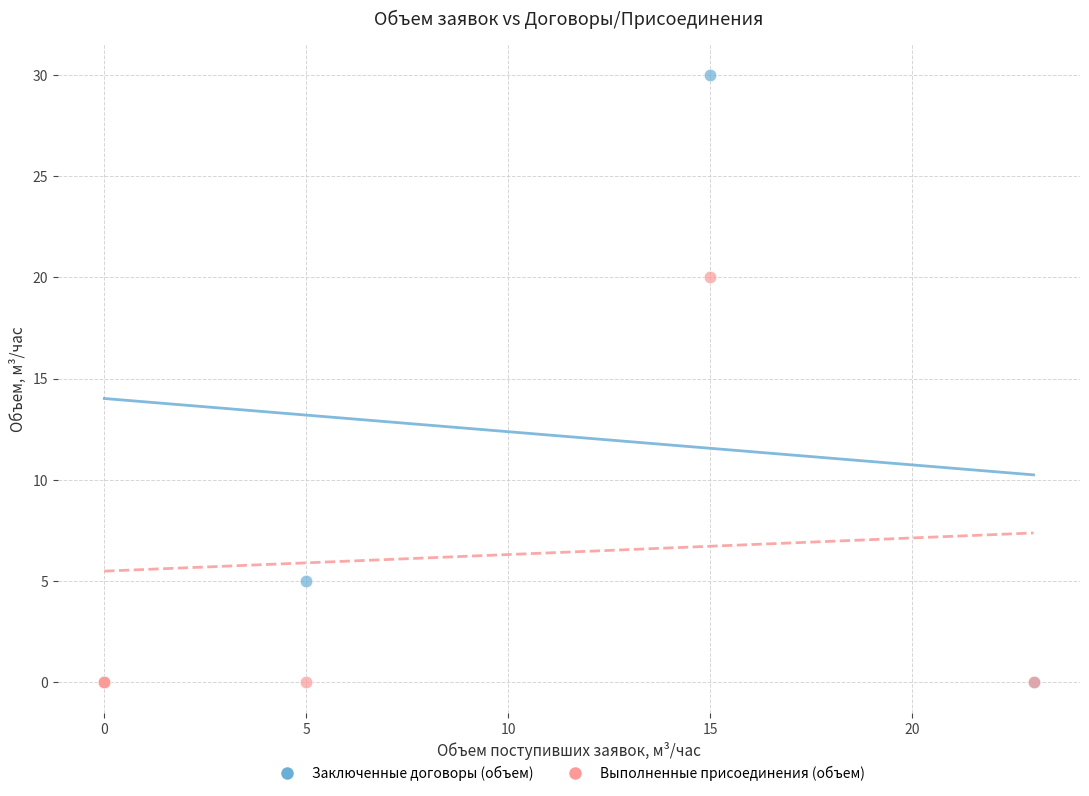

Which series has the widest spread of Y values?

Заключенные договоры (объем)